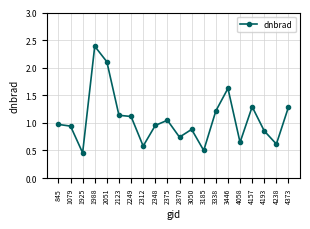

True or false: there are more than 2 points higher than both neighbors.

True